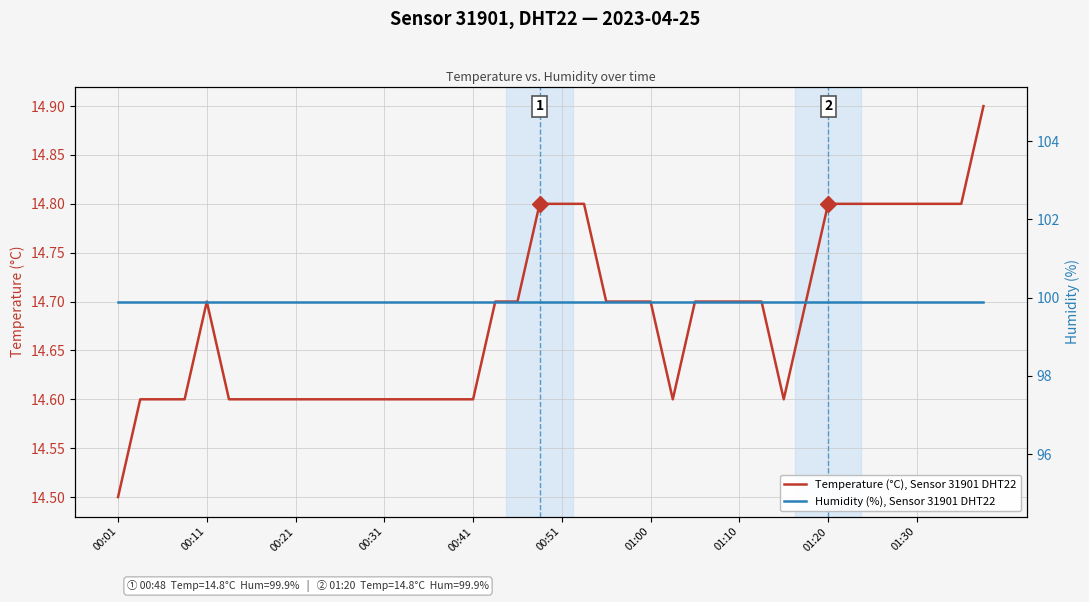

What is the sum of all Humidity (%), Sensor 31901 DHT22 values?

3996.0